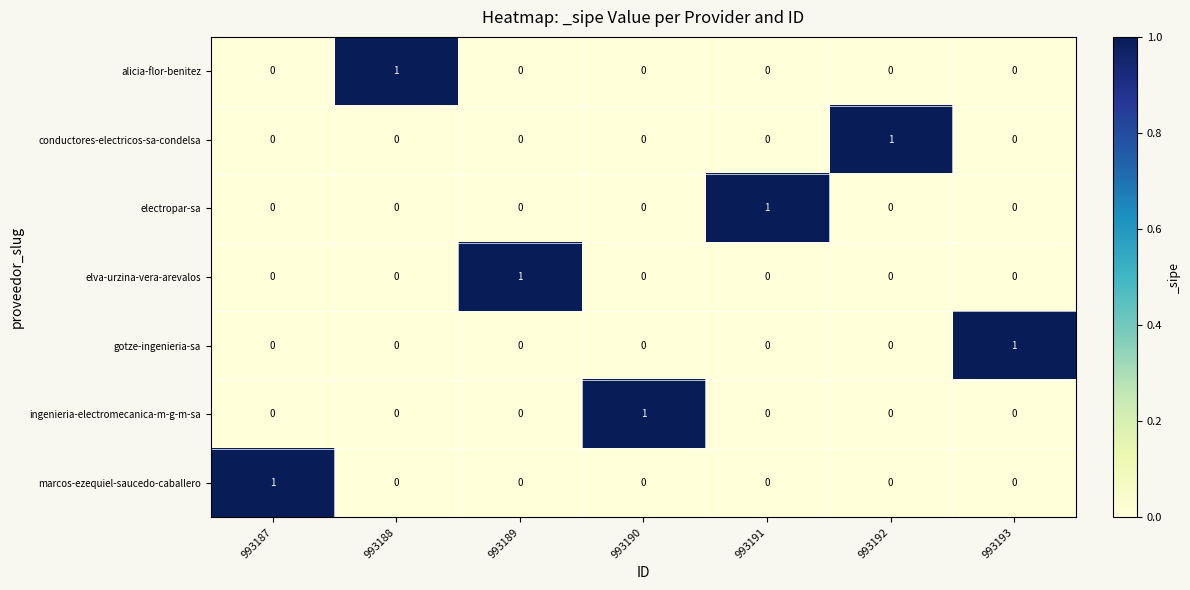

Is the value of gotze-ingenieria-sa at 993193 greater than the value of conductores-electricos-sa-condelsa at 993189?

Yes